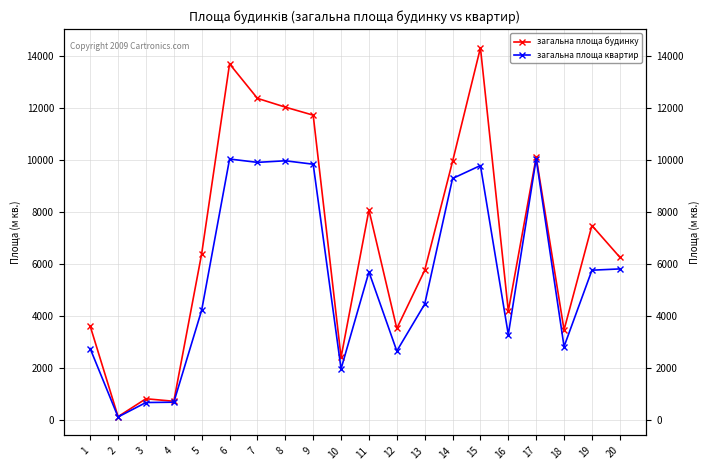

What is the difference between the second highest and second lowest values in the загальна площа будинку series?

12975.0